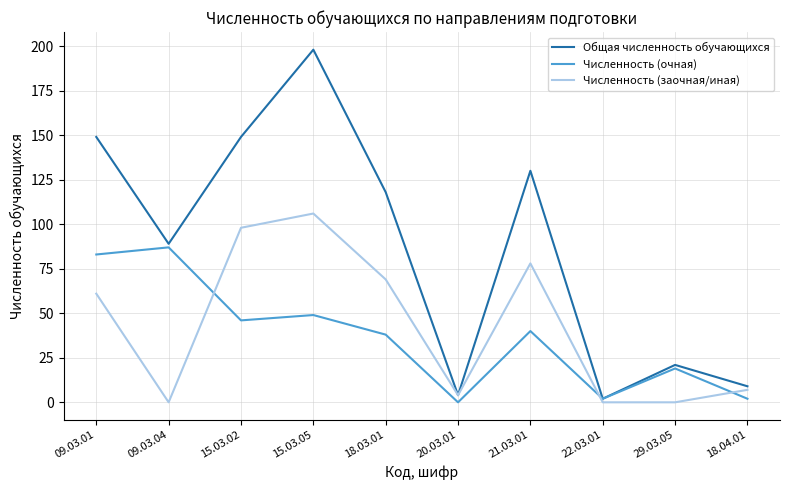

Which label corresponds to the largest value in the chart?

15.03.05